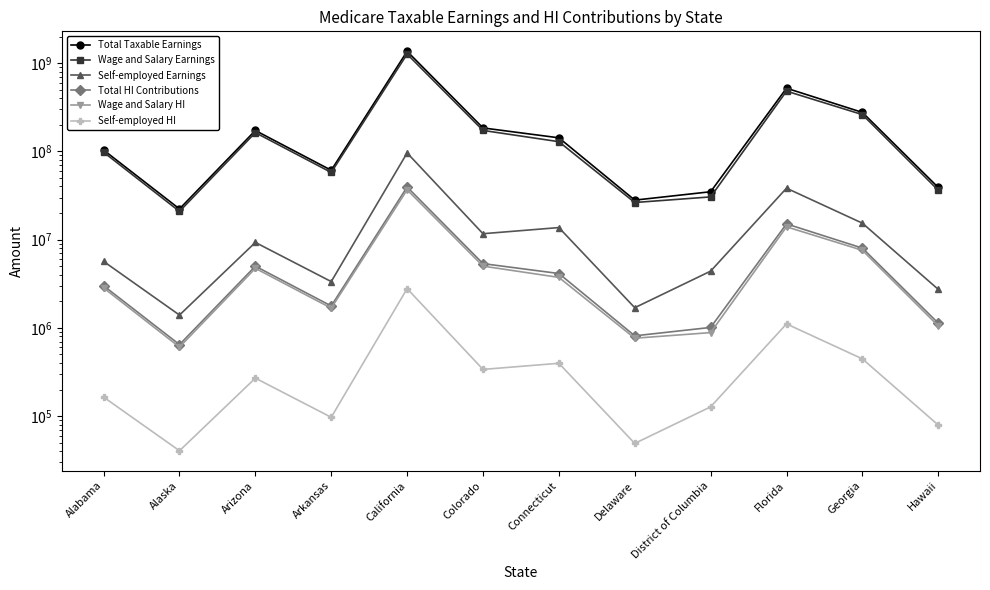

What is the label of the 3rd point from the left?

Arizona